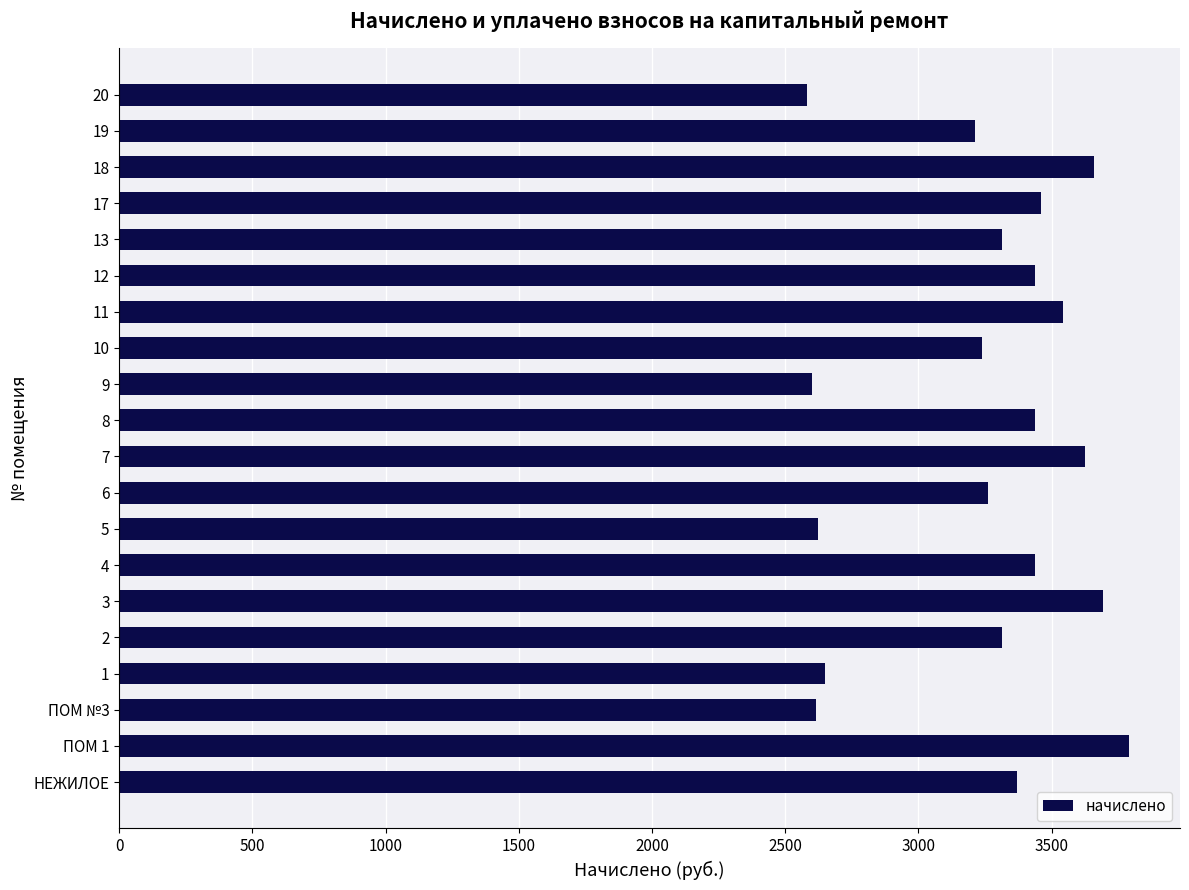

Are the bars grouped side by side (vs. stacked)?

No